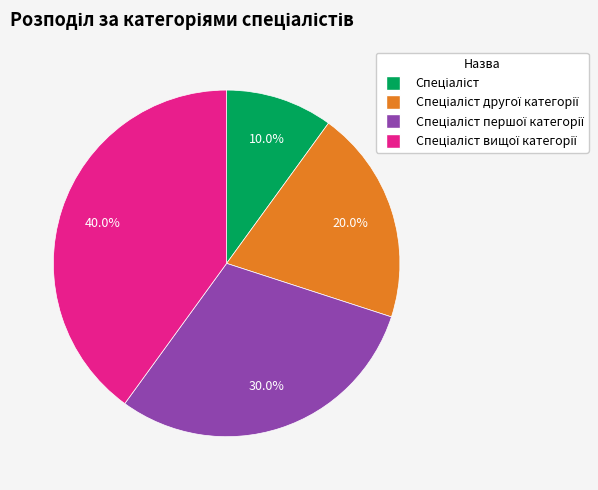

Is there any slice that represents more than half of the pie?

No